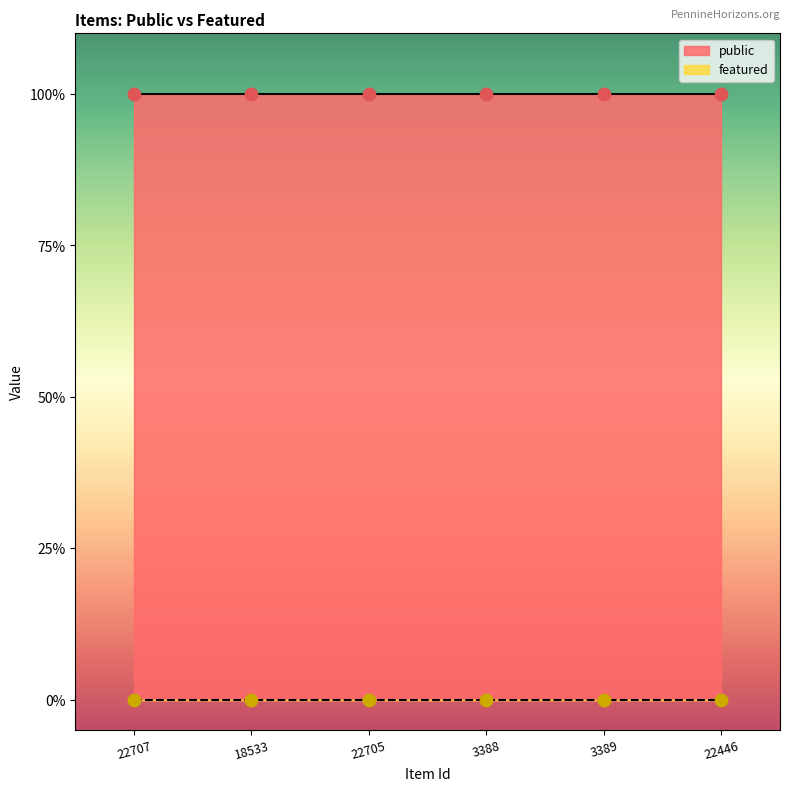

Which series has the largest total across all categories?

public